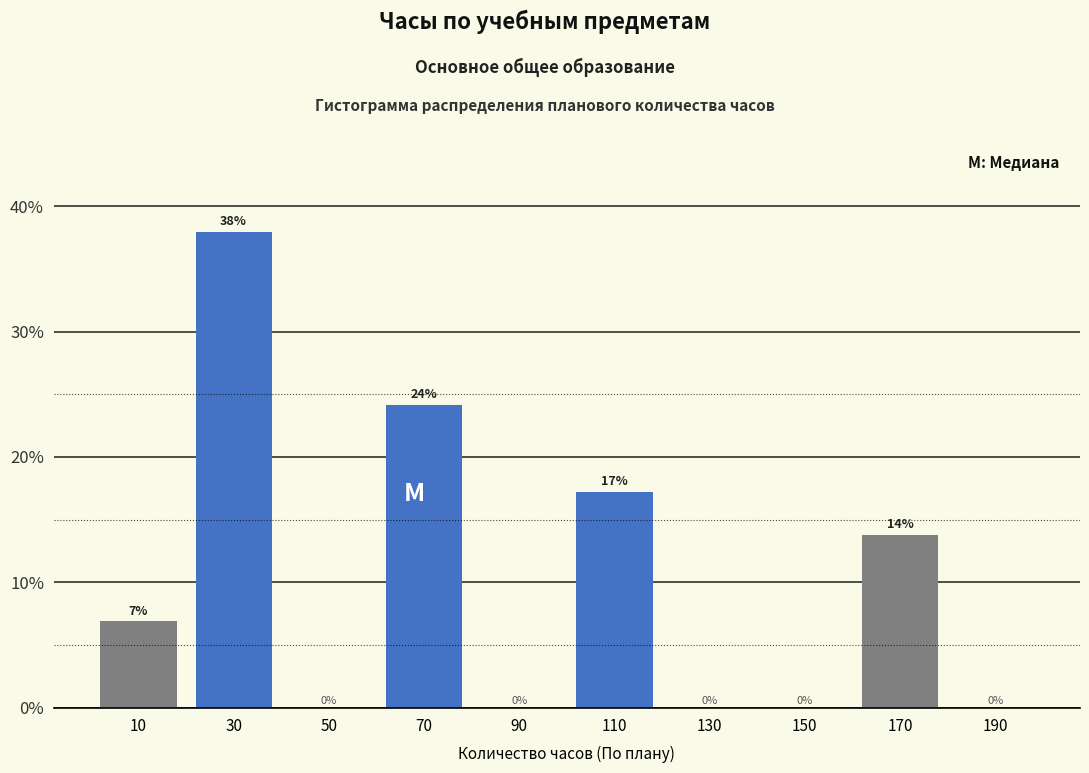

Over which range of the x-axis is the bar tallest?

20 to 40